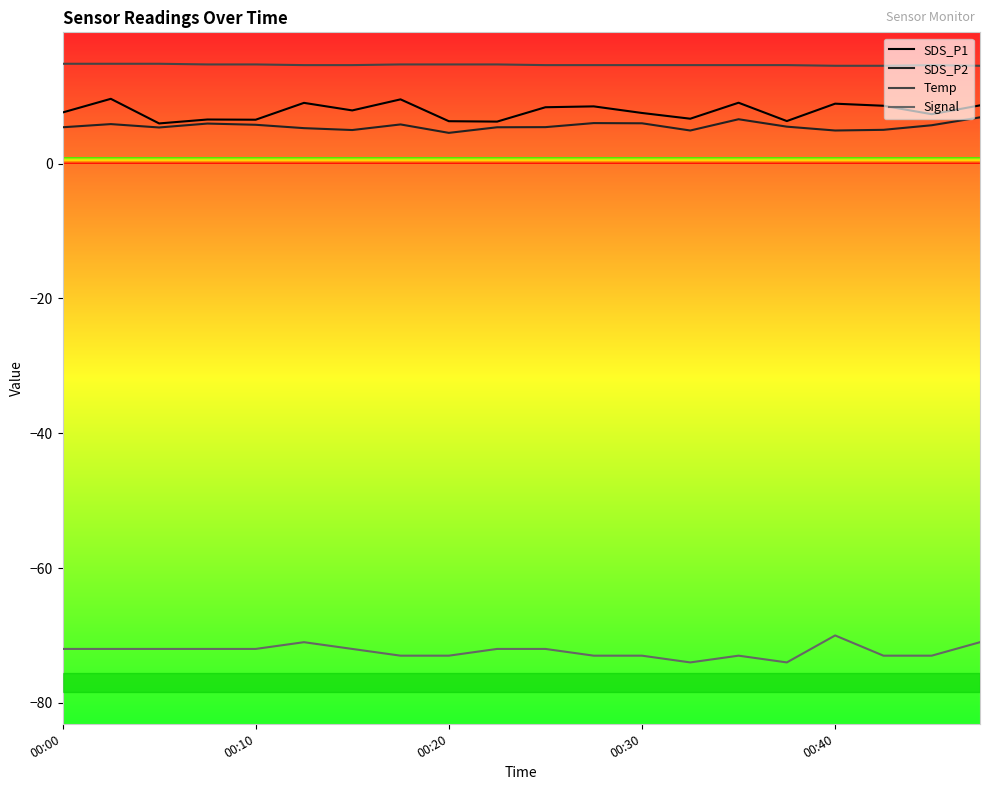

What is the maximum value shown in the chart?

14.8